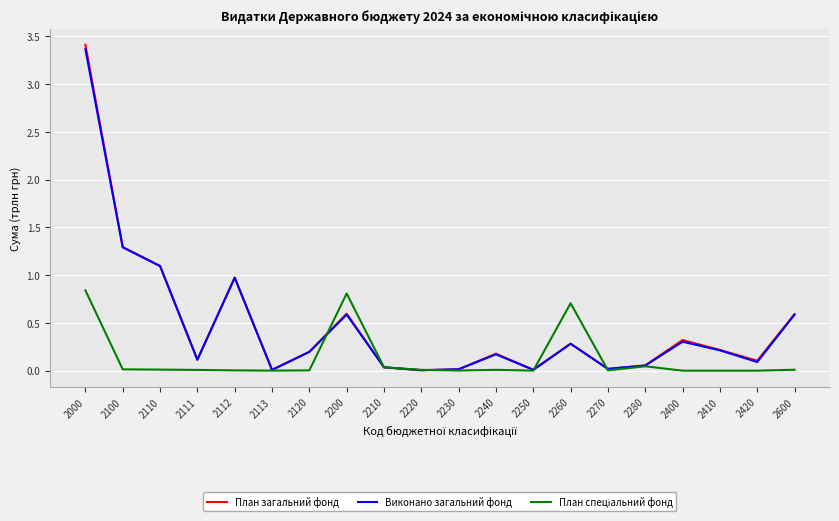

Which series changed the most between 2110 and 2240?

Виконано загальний фонд